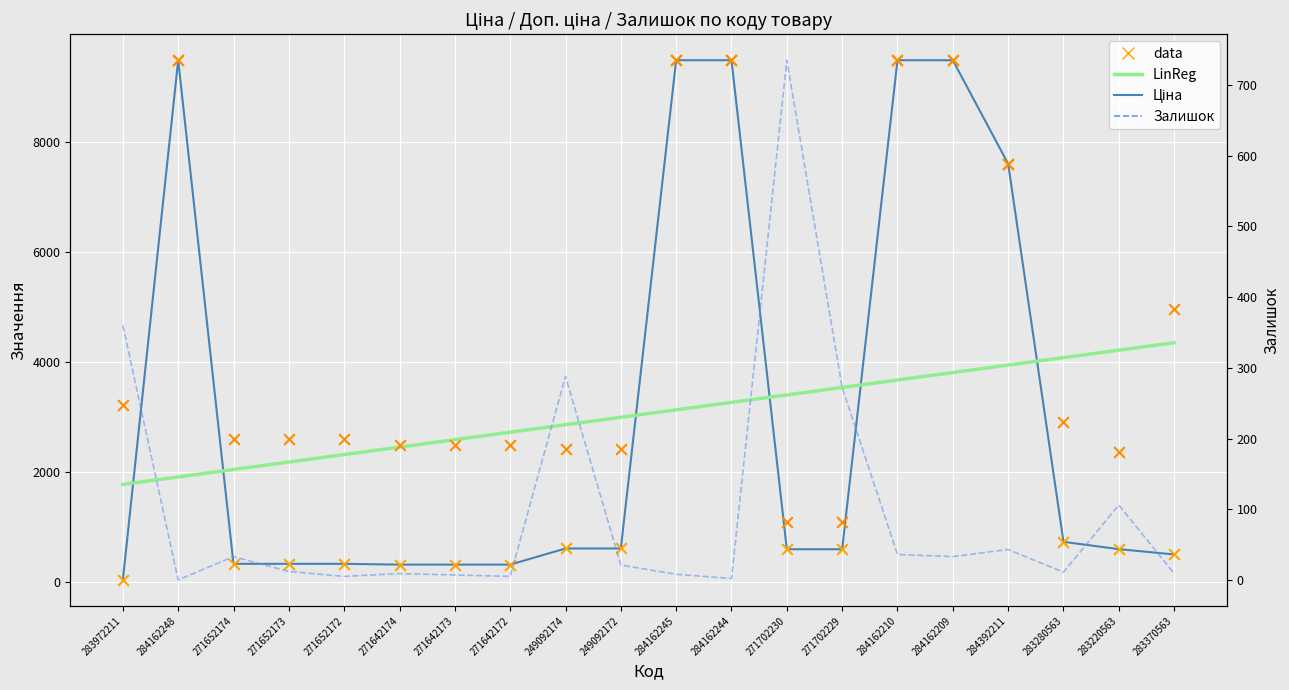

Which series contains the highest Y value?

Ціна